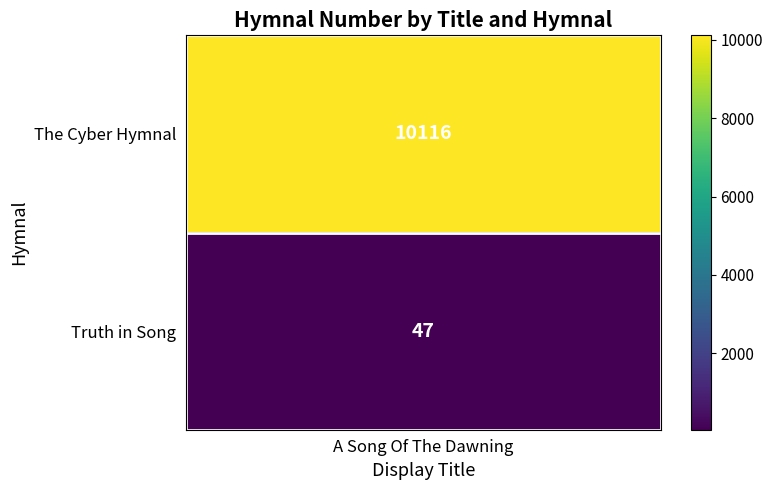

Reading right to left, list all the values displayed in this chart.

47	10116